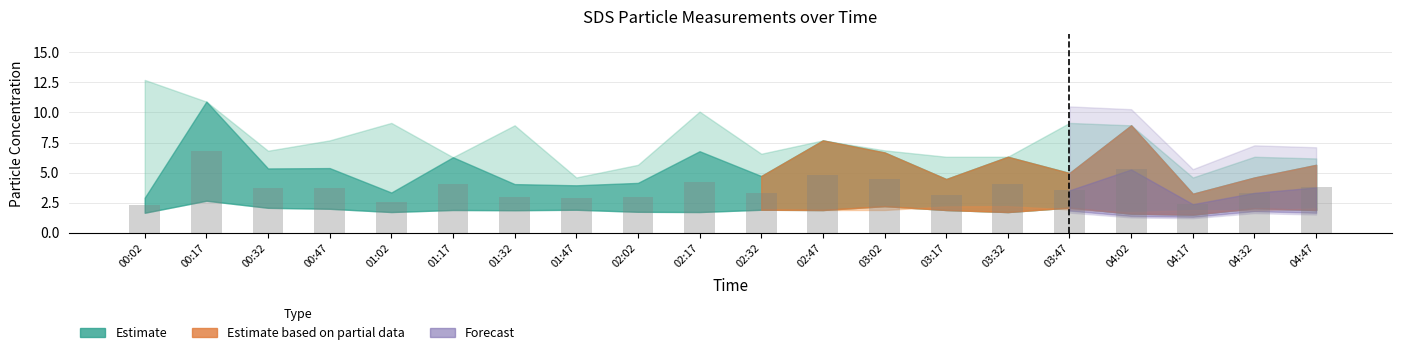

The chart shows a value of 1.1 at 04:17. True or false?

False